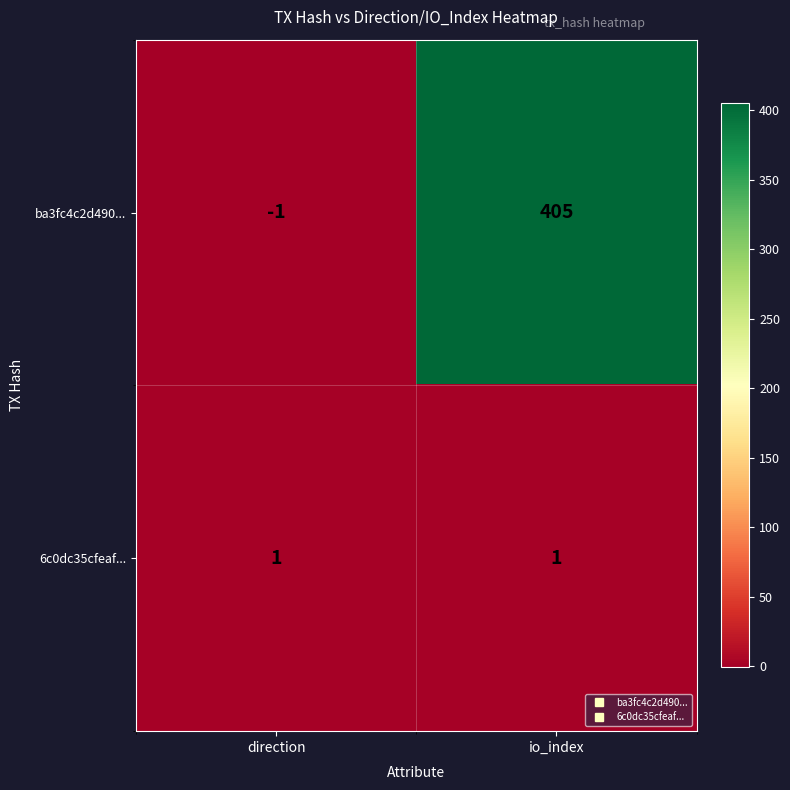

Which series changed the most between direction and io_index?

ba3fc4c2d490...